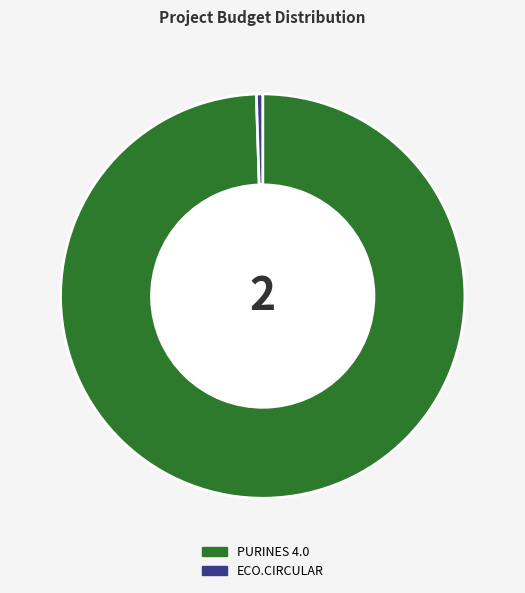

Do ECO.CIRCULAR and PURINES 4.0 together represent more than half of the pie?

Yes